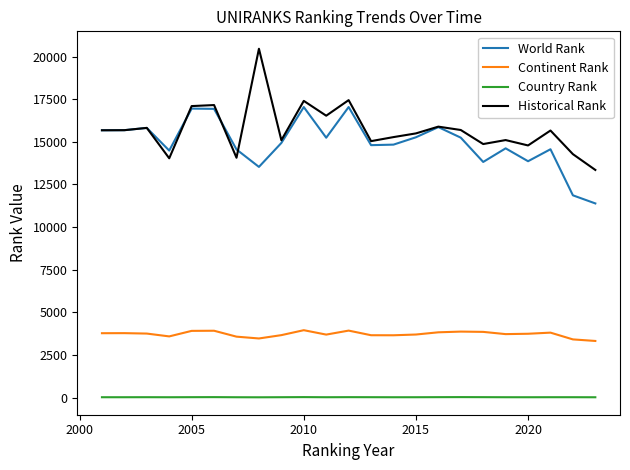

Which series has the largest range (max minus min)?

Historical Rank